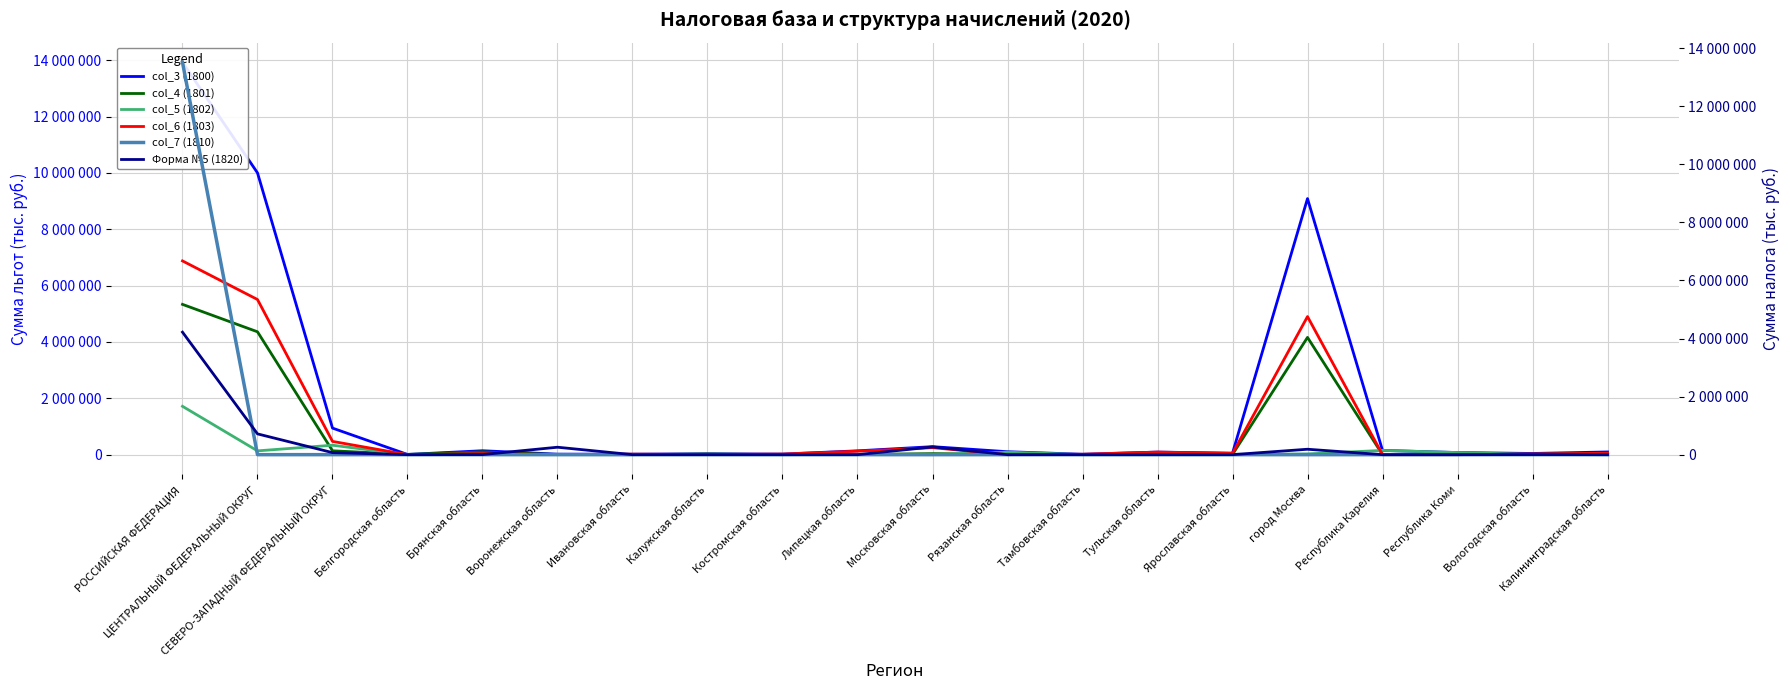

True or false: Форма №5 (1820) has a value of 0 at Калининградская область.

True